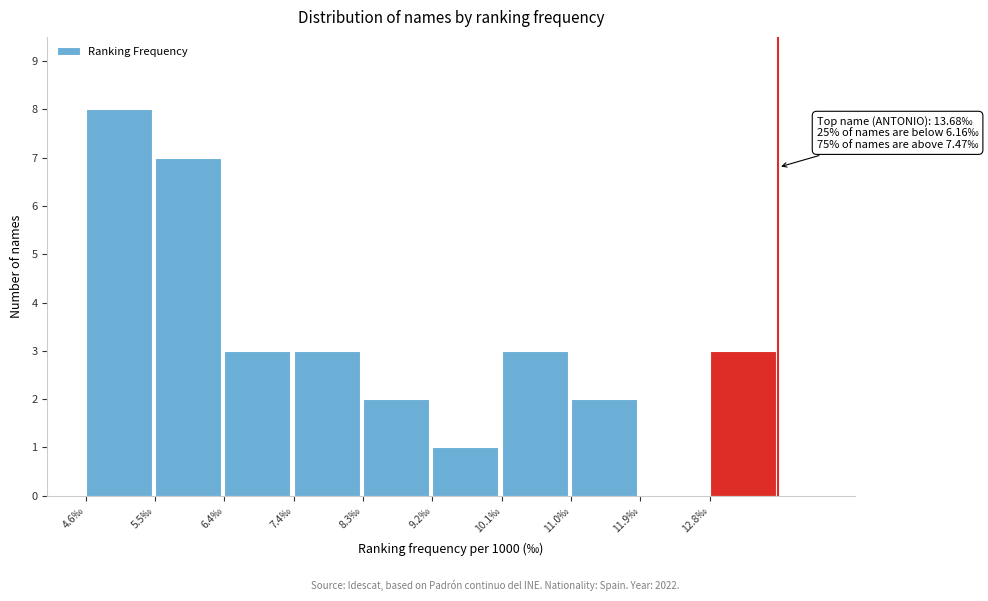

Over which range of the x-axis is the bar tallest?

4.6 to 5.5